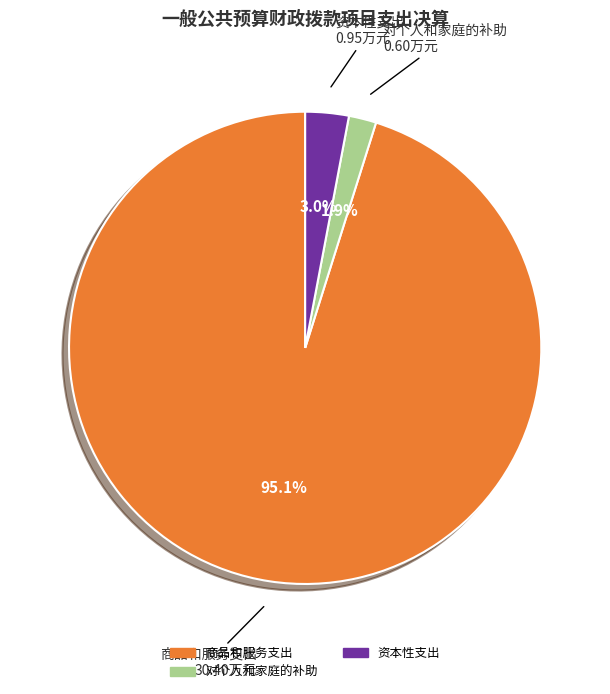

Does 资本性支出 account for over 50% of the chart?

No